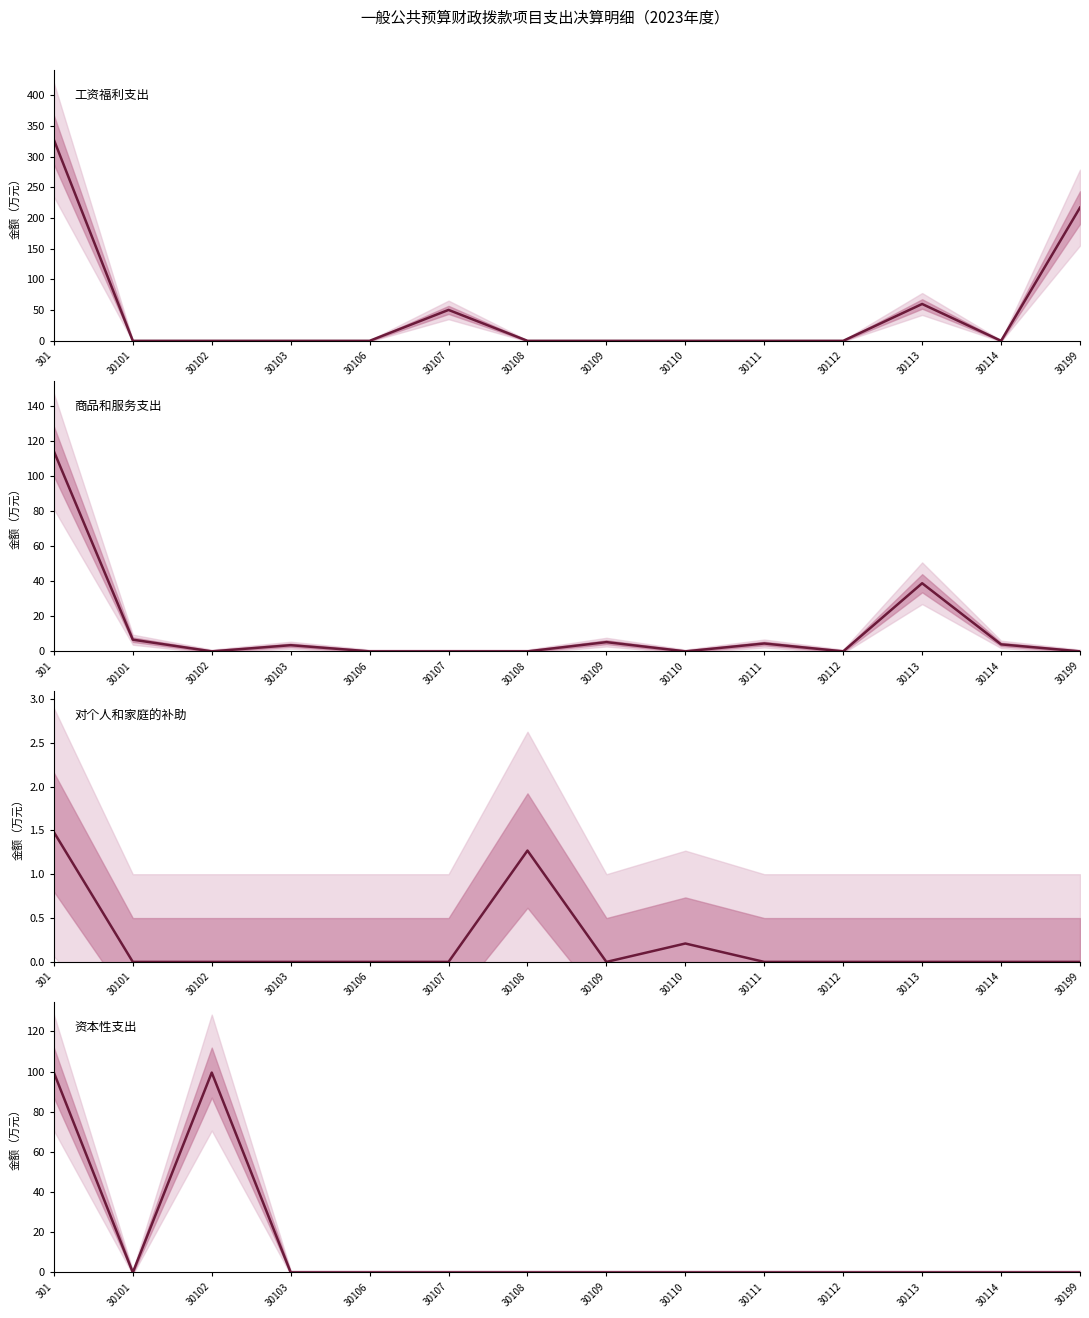

Where is the first local maximum for 对个人和家庭的补助?

30108